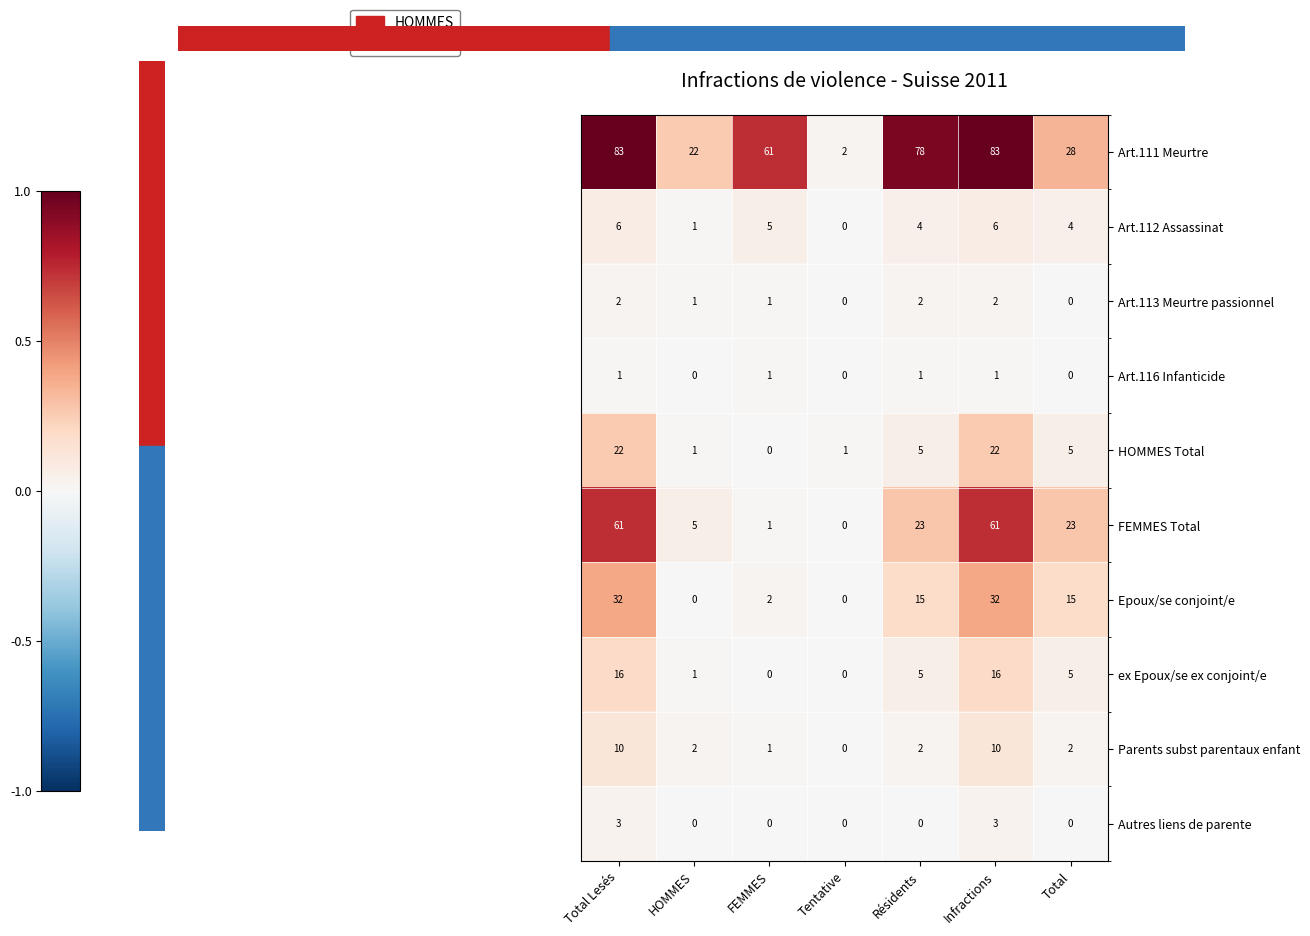

The value of Art.112 Assassinat at HOMMES is 1. True or false?

True